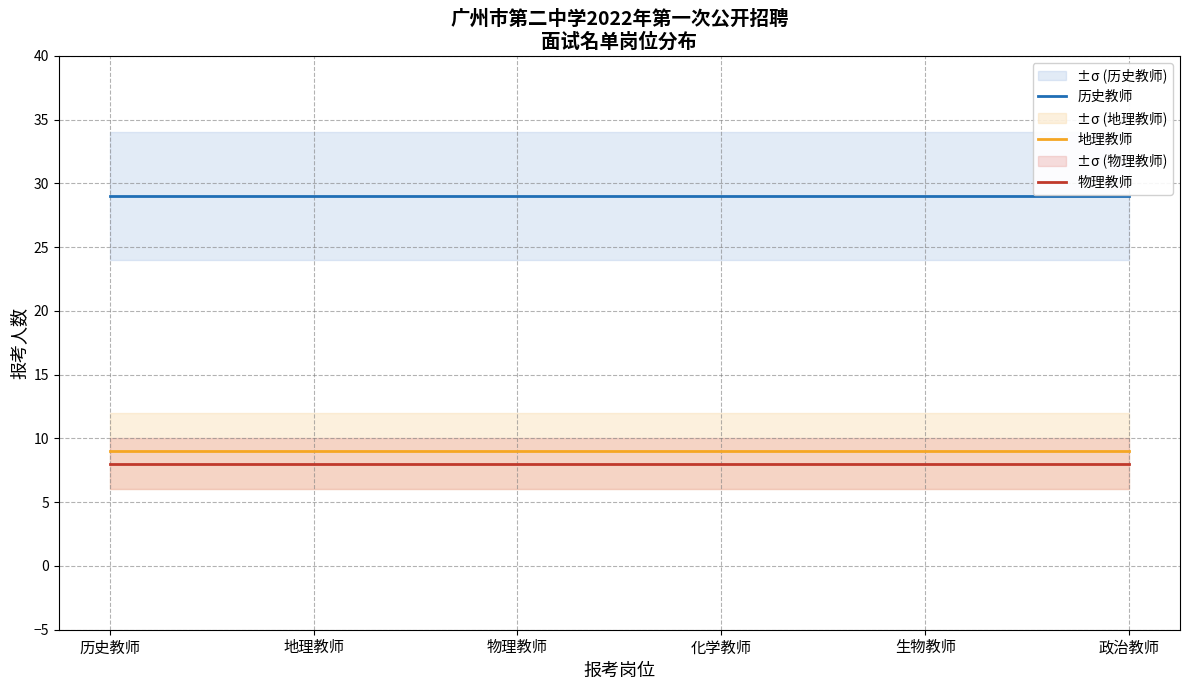

Between 物理教师 and 地理教师, which is larger?

物理教师